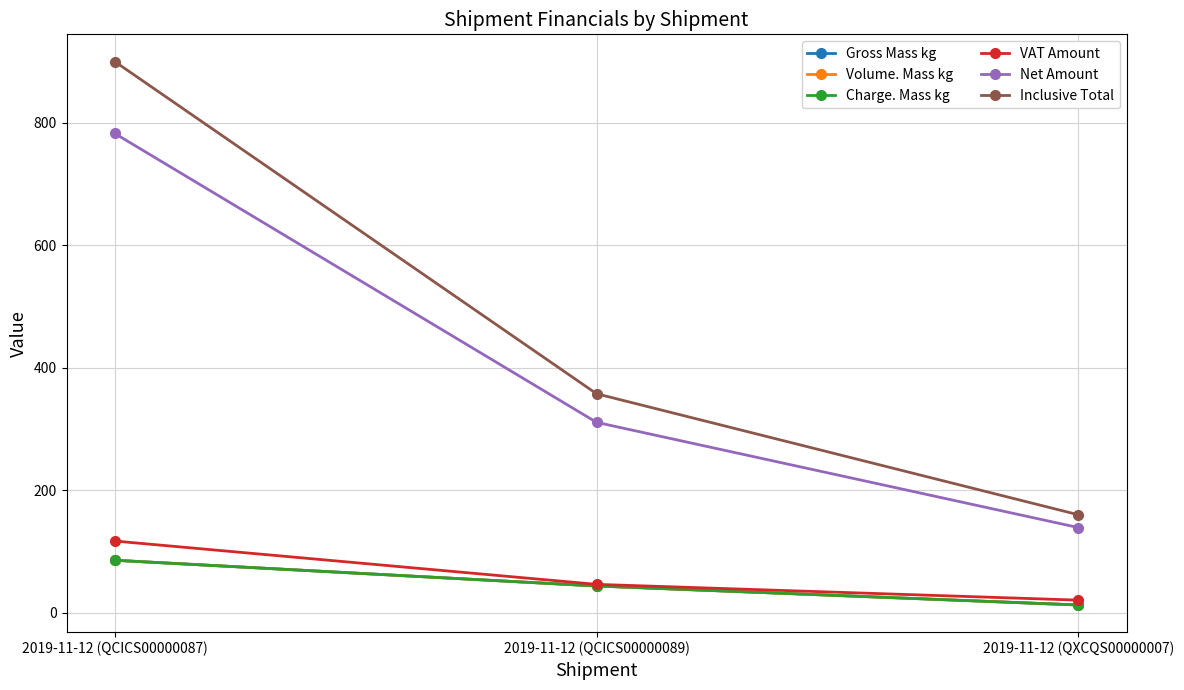

Rank the categories by Gross Mass kg value from lowest to highest.

2019-11-12 (QXCQS00000007), 2019-11-12 (QCICS00000089), 2019-11-12 (QCICS00000087)